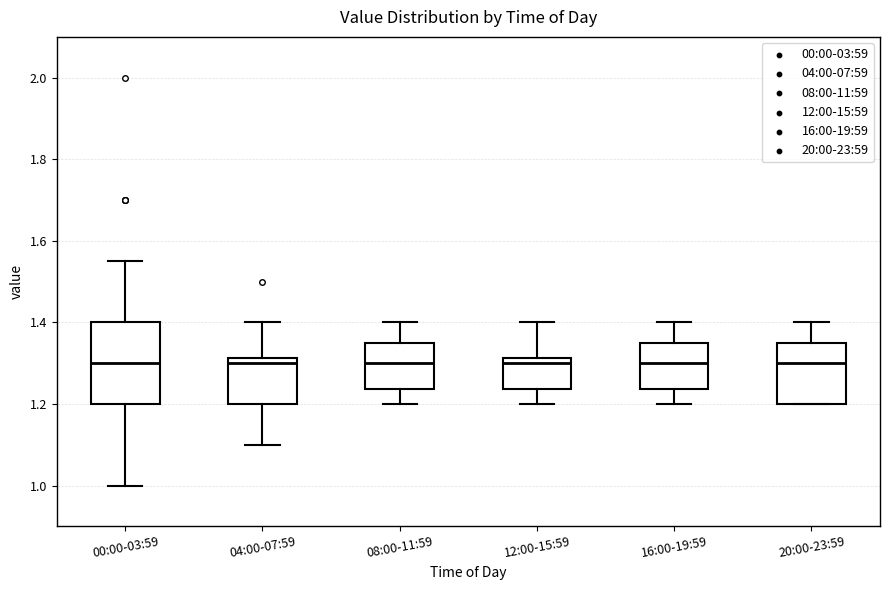

Reading left to right, transcribe this box plot: for each box, give where its median line is, the range the box spans, and where its two whiskers end, as read against the y-axis. The values are not printed on the chart, so give them approximately, as read against the axis.

00:00-03:59: median 1.30, box 1.20 to 1.40, whiskers 1.00 to 1.56
04:00-07:59: median 1.30, box 1.20 to 1.32, whiskers 1.10 to 1.40
08:00-11:59: median 1.30, box 1.24 to 1.36, whiskers 1.20 to 1.40
12:00-15:59: median 1.30, box 1.24 to 1.32, whiskers 1.20 to 1.40
16:00-19:59: median 1.30, box 1.24 to 1.36, whiskers 1.20 to 1.40
20:00-23:59: median 1.30, box 1.20 to 1.36, whiskers 1.20 to 1.40